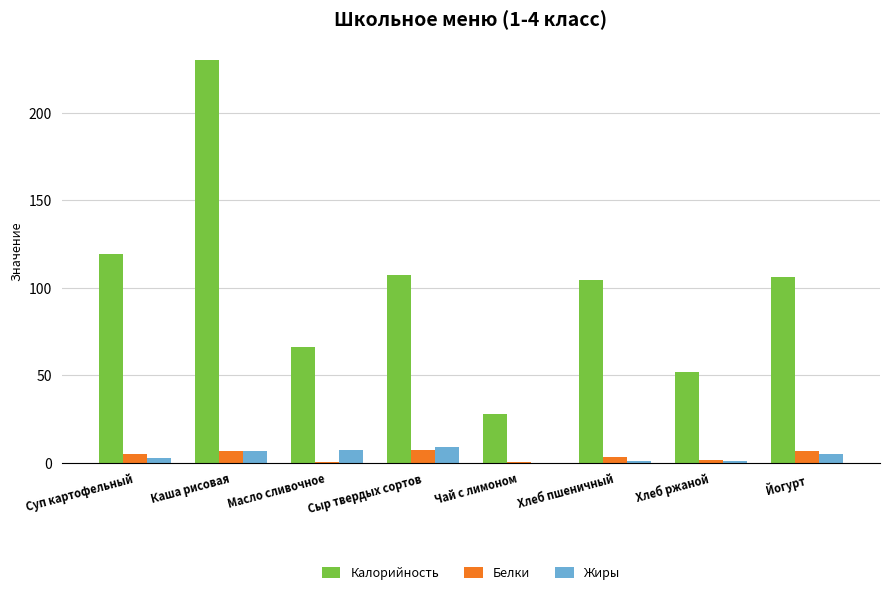

The Калорийность series shows 27.9 at Чай с лимоном. True or false?

True